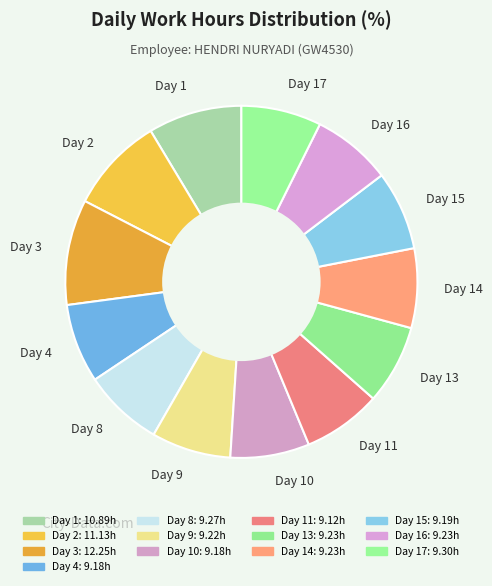

Which has a higher value, Day 17 or Day 2?

Day 2